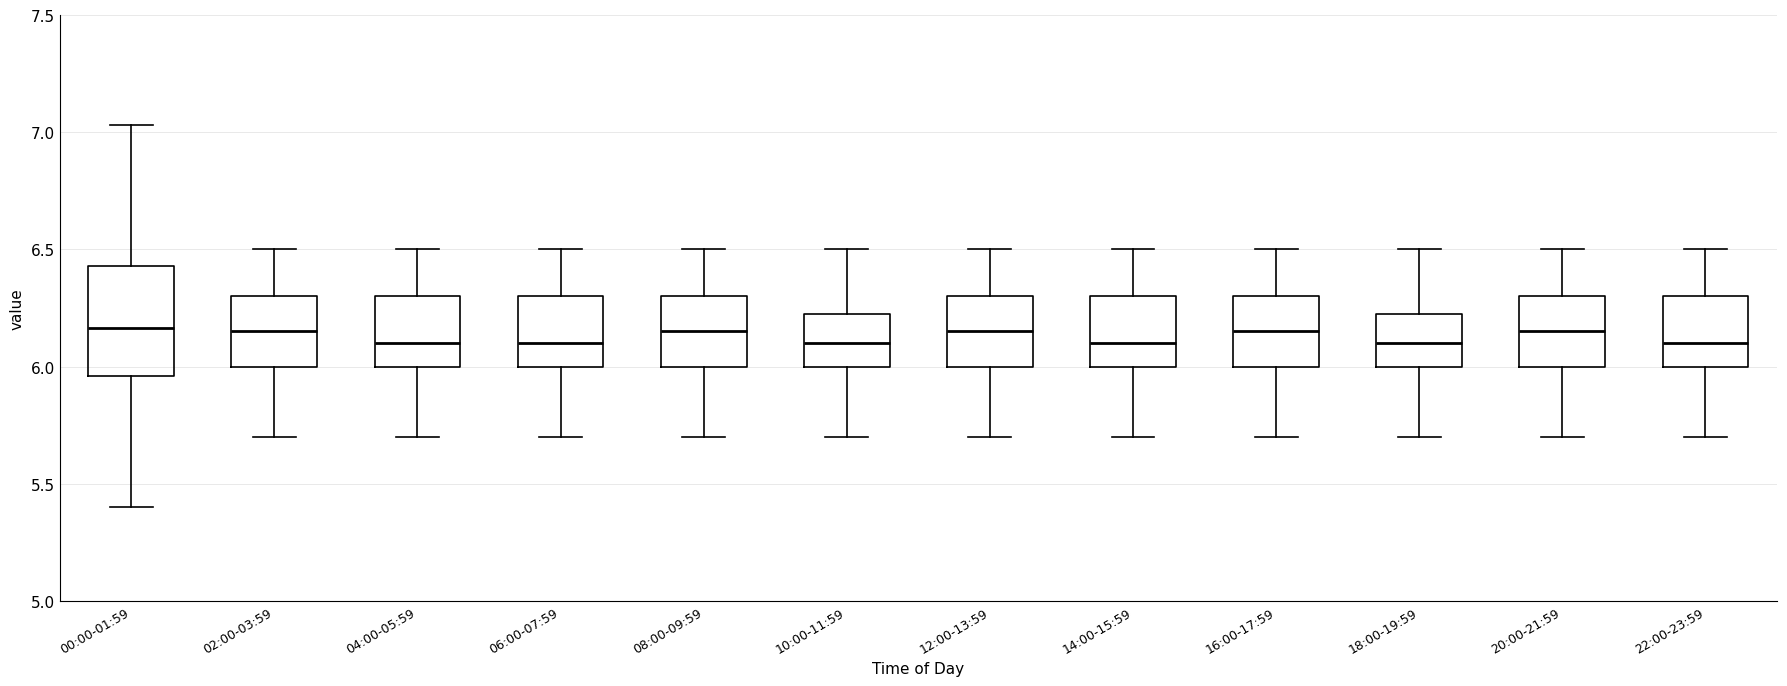

Reading left to right, read every box against the y-axis: the position of its median line, the range the box covers, and the ends of its whiskers. The values are not printed on the chart, so give them approximately, as read against the axis.

00:00-01:59: median 6.15, box 5.95 to 6.45, whiskers 5.40 to 7.05
02:00-03:59: median 6.15, box 6.00 to 6.30, whiskers 5.70 to 6.50
04:00-05:59: median 6.10, box 6.00 to 6.30, whiskers 5.70 to 6.50
06:00-07:59: median 6.10, box 6.00 to 6.30, whiskers 5.70 to 6.50
08:00-09:59: median 6.15, box 6.00 to 6.30, whiskers 5.70 to 6.50
10:00-11:59: median 6.10, box 6.00 to 6.25, whiskers 5.70 to 6.50
12:00-13:59: median 6.15, box 6.00 to 6.30, whiskers 5.70 to 6.50
14:00-15:59: median 6.10, box 6.00 to 6.30, whiskers 5.70 to 6.50
16:00-17:59: median 6.15, box 6.00 to 6.30, whiskers 5.70 to 6.50
18:00-19:59: median 6.10, box 6.00 to 6.25, whiskers 5.70 to 6.50
20:00-21:59: median 6.15, box 6.00 to 6.30, whiskers 5.70 to 6.50
22:00-23:59: median 6.10, box 6.00 to 6.30, whiskers 5.70 to 6.50